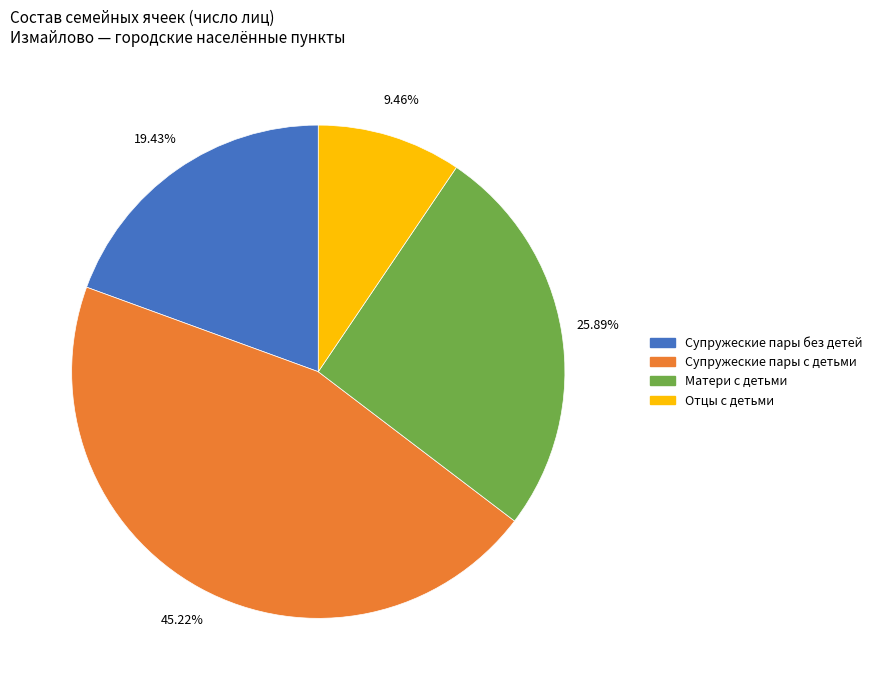

To the nearest percent, what is the average slice percentage?

25%